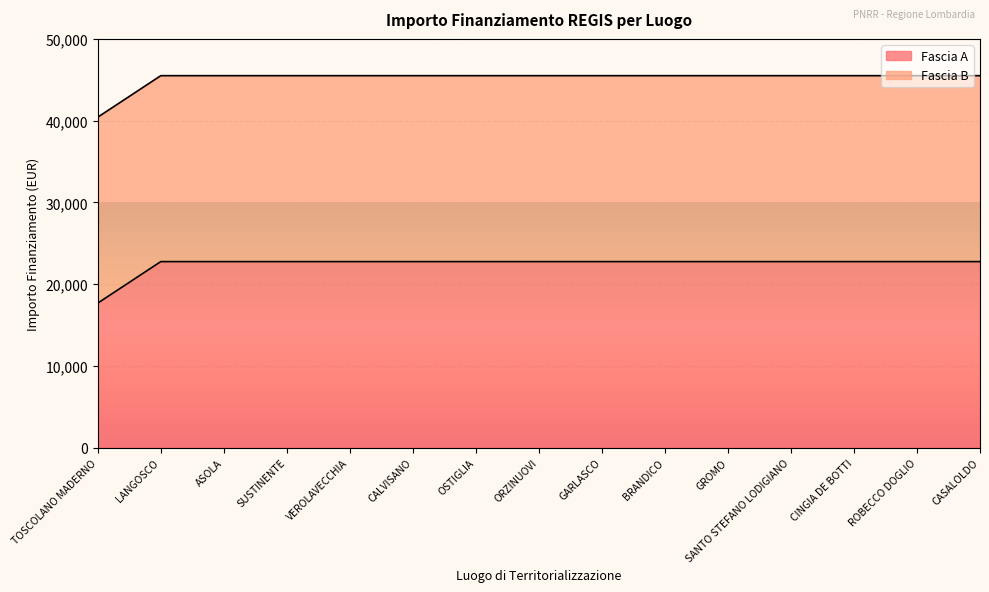

Rank the categories by value from highest to lowest.

LANGOSCO, ASOLA, SUSTINENTE, VEROLAVECCHIA, CALVISANO, OSTIGLIA, ORZINUOVI, GARLASCO, BRANDICO, GROMO, SANTO STEFANO LODIGIANO, CINGIA DE BOTTI, ROBECCO DOGLIO, CASALOLDO, TOSCOLANO MADERNO